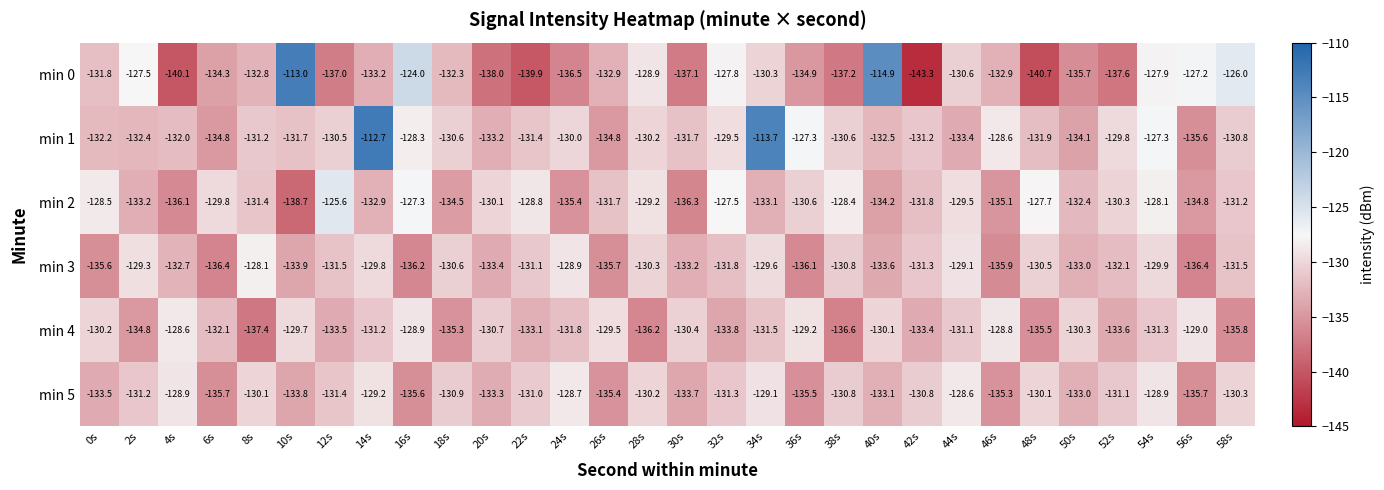

True or false: min 5 has a value of -128.9 at 4s.

True